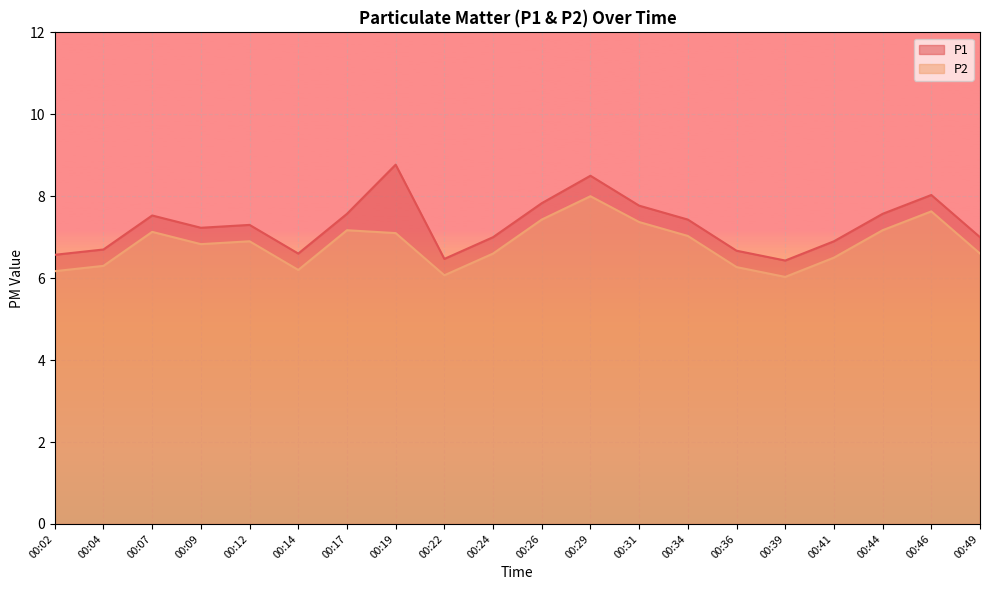

What is the value of the P2 point at the 10th from the left?

6.6